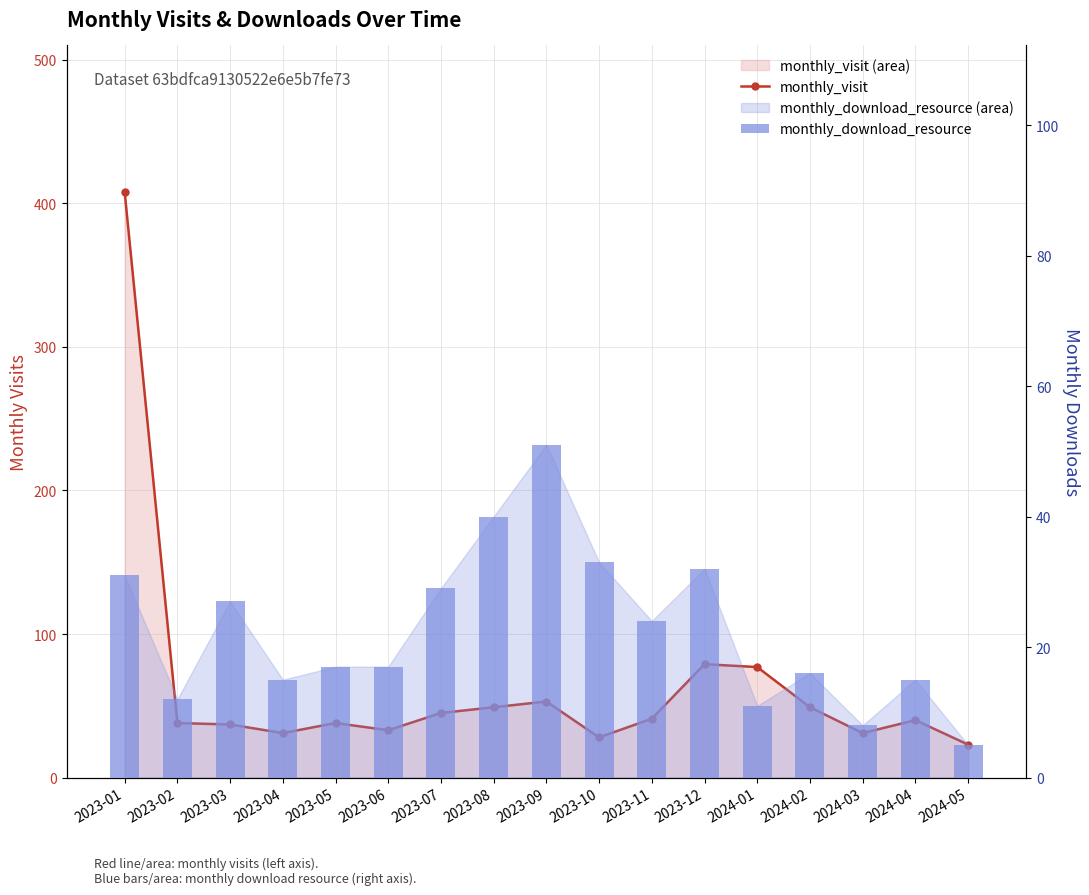

What is the difference between the highest and lowest values at 2023-10?

5